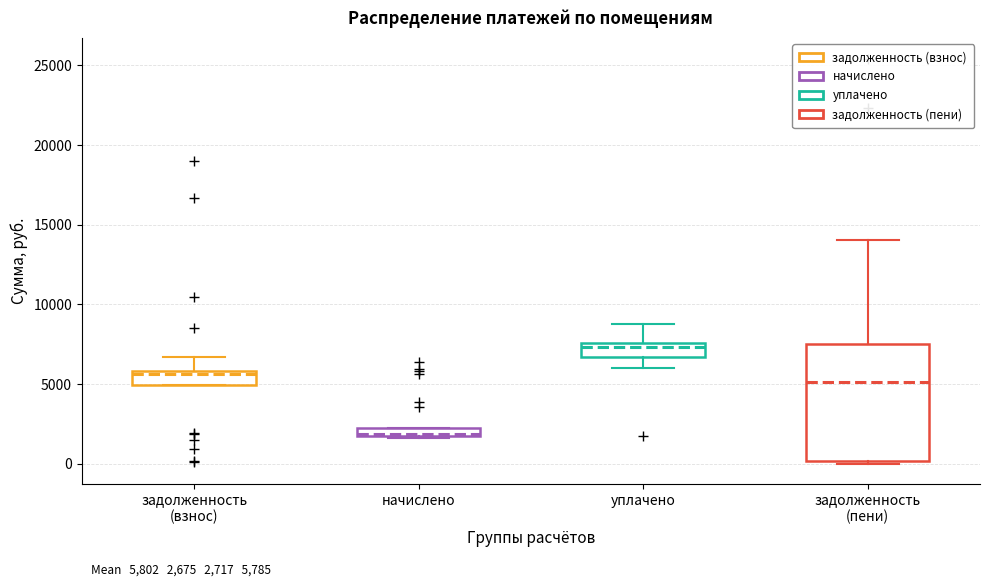

Comparing the boxes themselves (not the whiskers), which one is the tallest?

задолженность (пени)